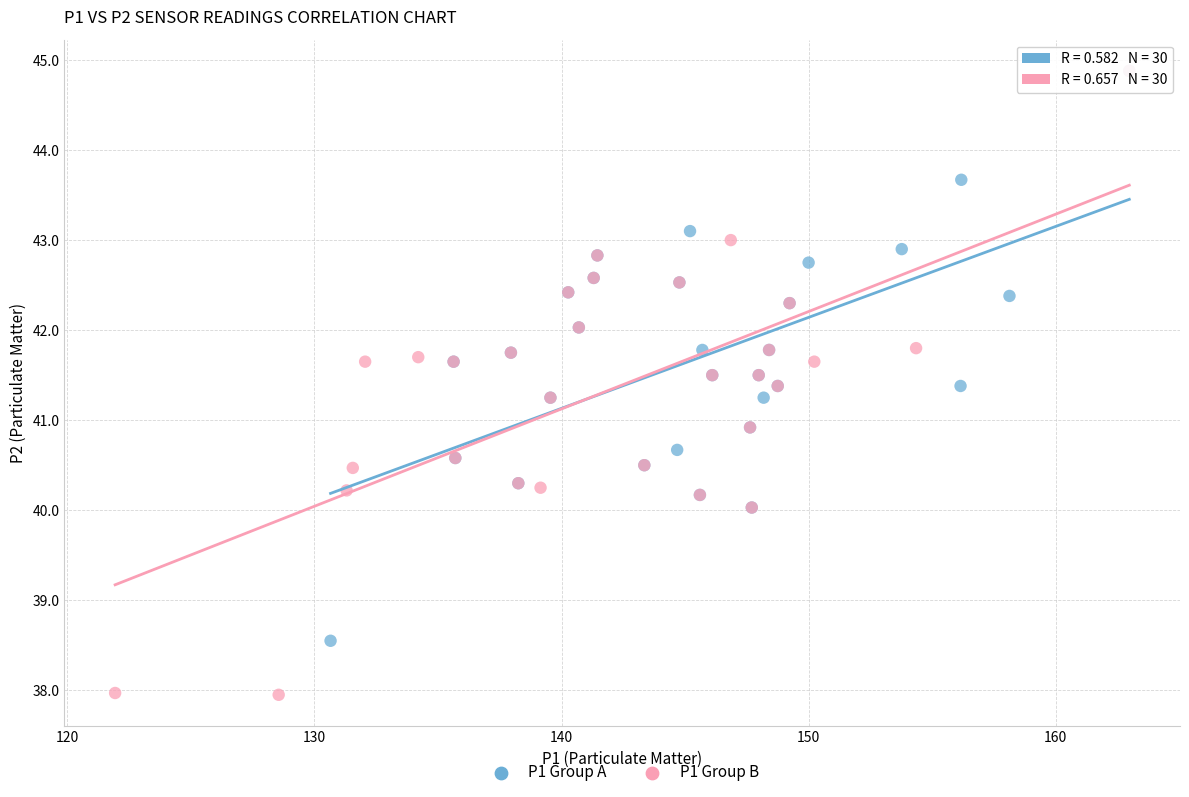

Which series has the largest Y range (max minus min)?

P1 Group B